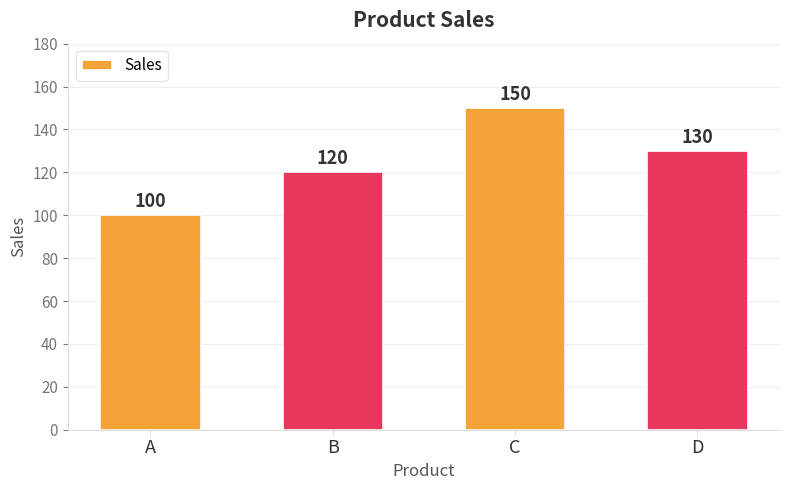

Count the number of categories in the chart.

4